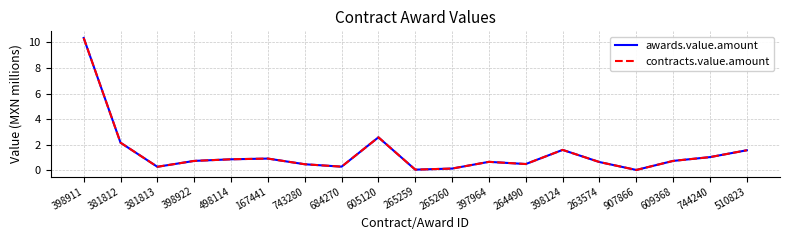

Does the chart display data point markers on the line(s)?

No